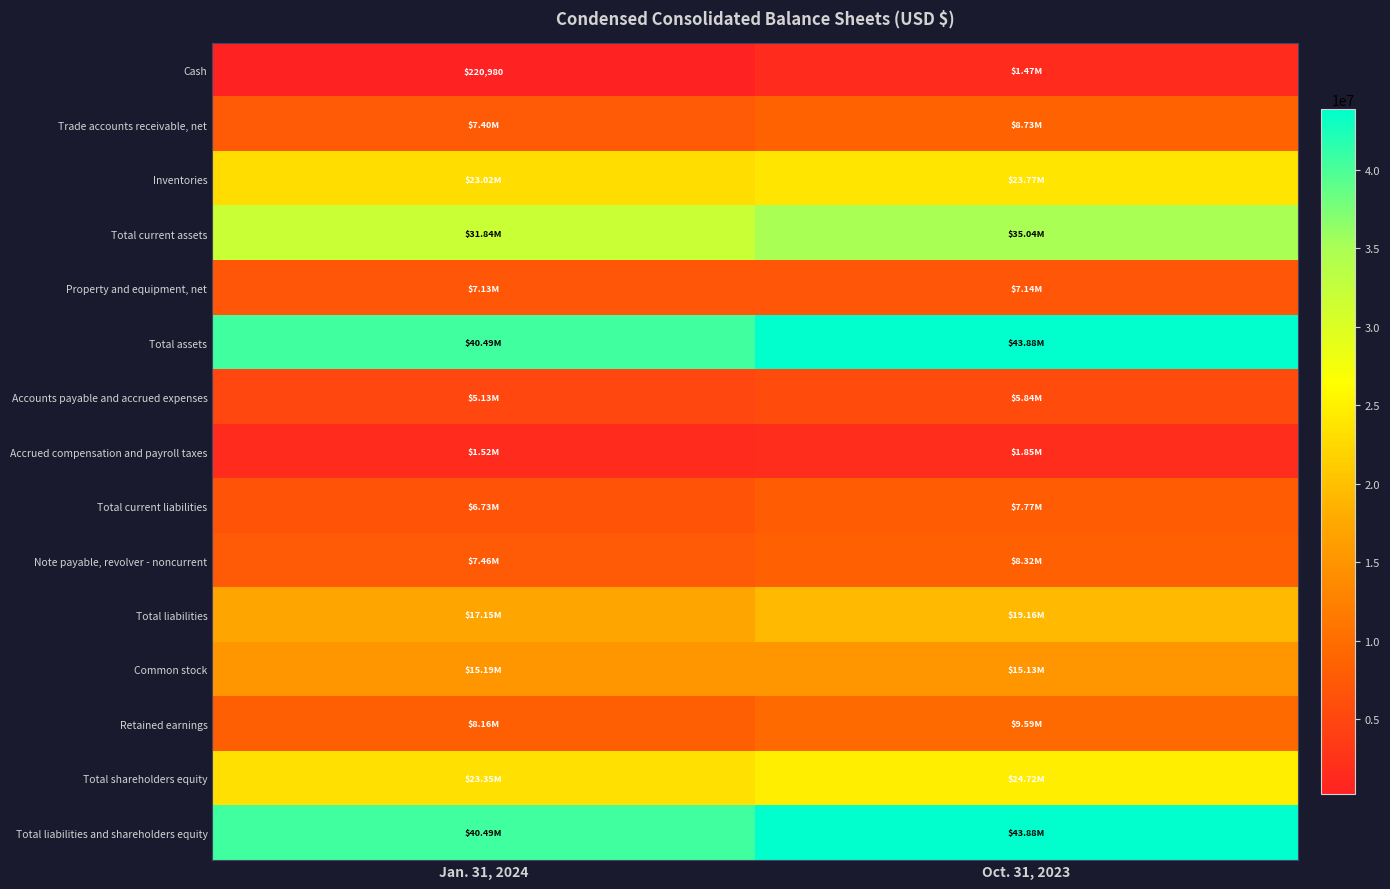

How many data points in Inventories are less than 23766326?

1